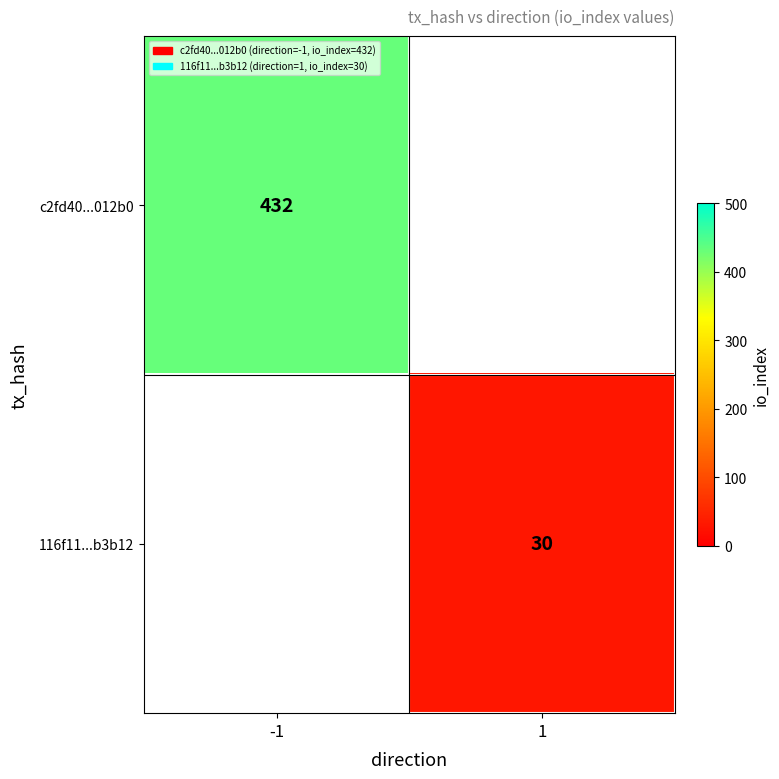

The c2fd40...012b0 series shows 432 at -1. True or false?

True